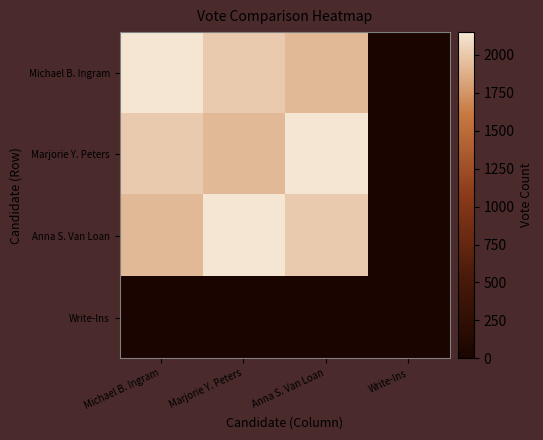

Which category has the highest value across all series?

Michael B. Ingram